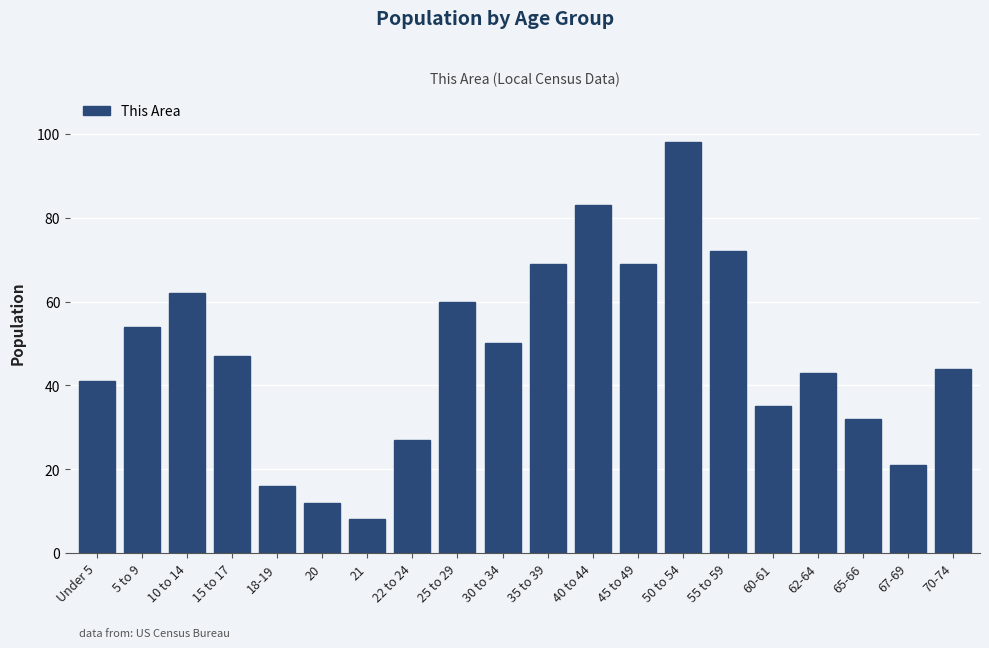

Reading right to left, extract all data points from this chart.

44	21	32	43	35	72	98	69	83	69	50	60	27	8	12	16	47	62	54	41